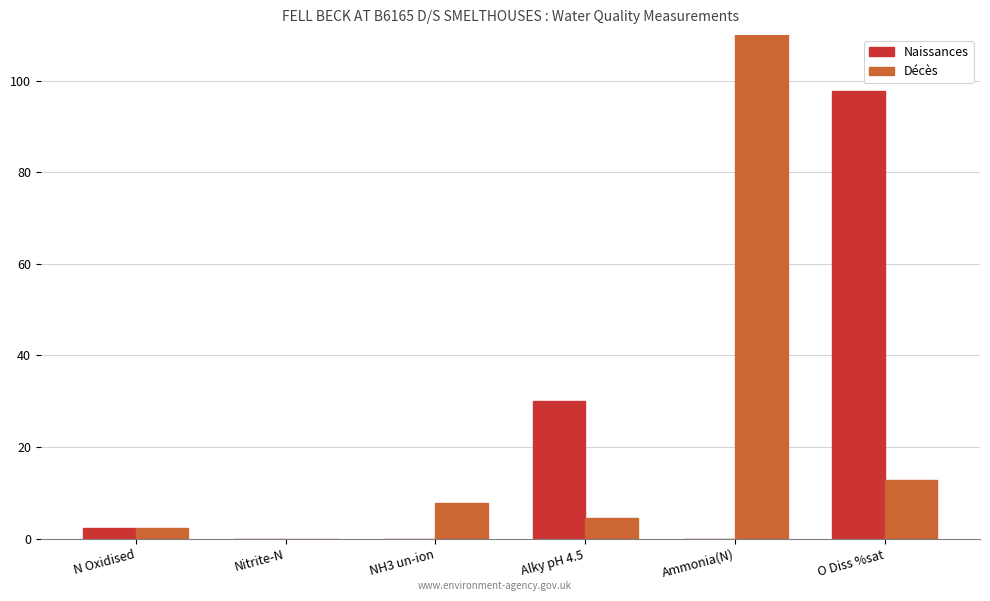

True or false: Décès has a value of 2.2 at NH3 un-ion.

False